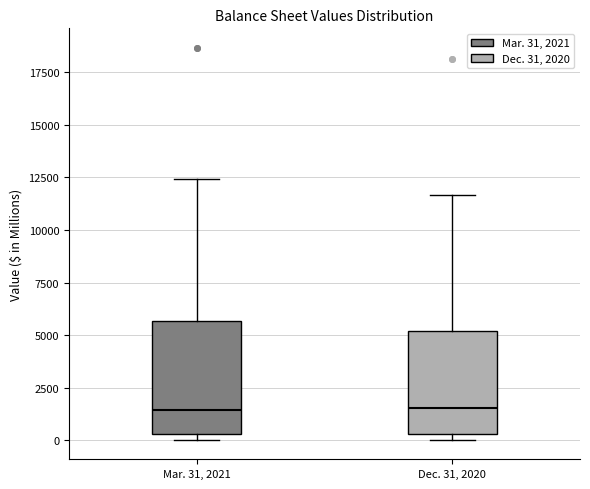

Where does the median line of the box for Dec. 31, 2020 sit on the y-axis? The values are not printed on the chart, so give them approximately, as read against the axis.

1500